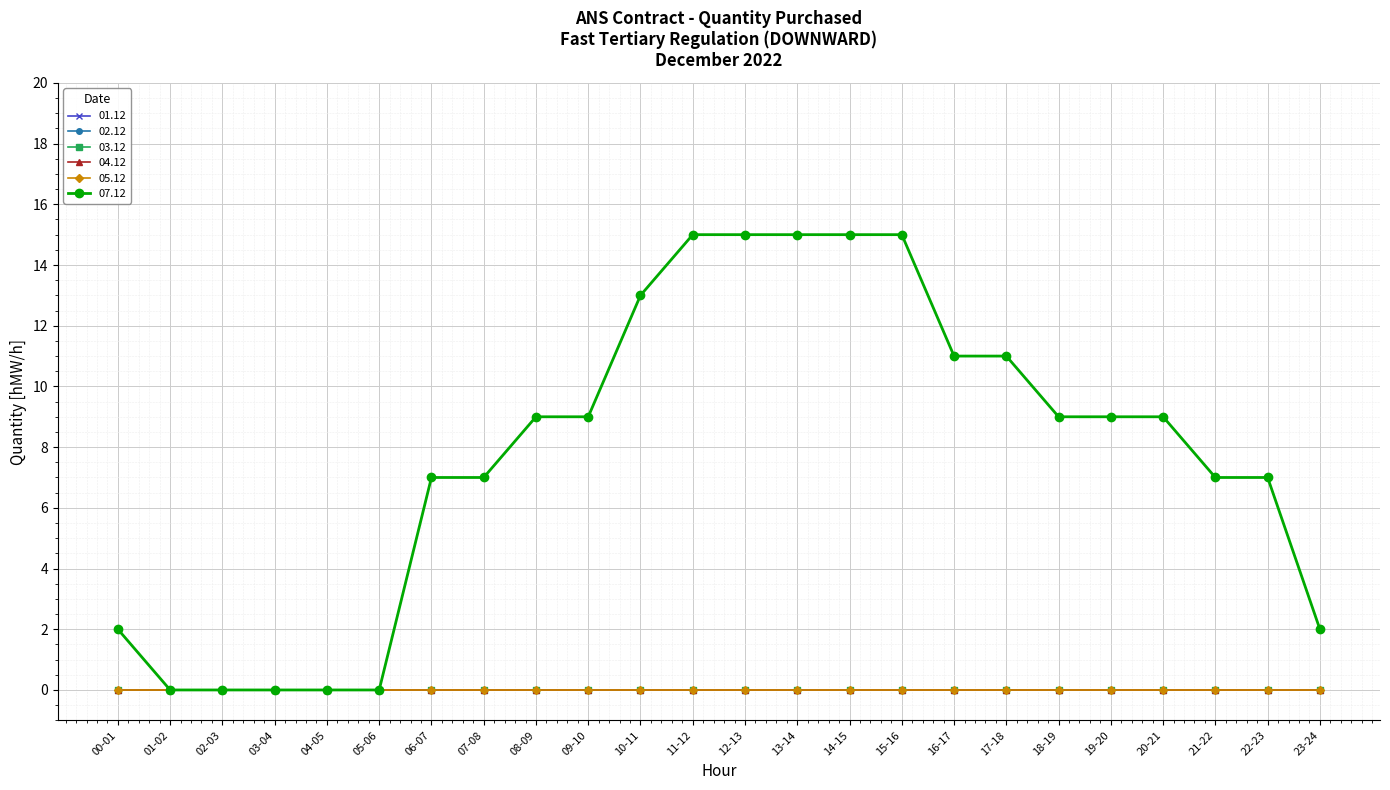

Does the chart have visible grid lines?

Yes